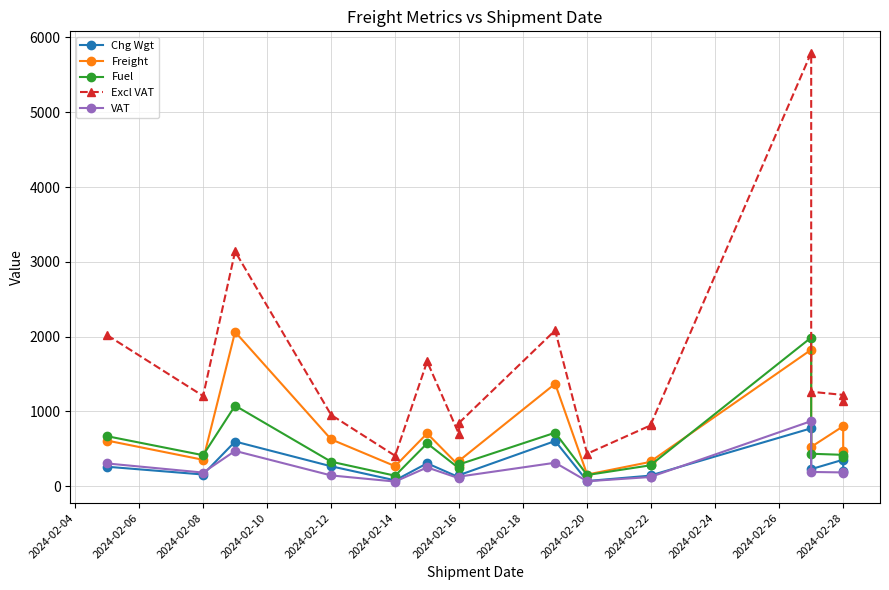

Between 2024-02-04 and 2024-02-10, which series saw the biggest shift?

Excl VAT